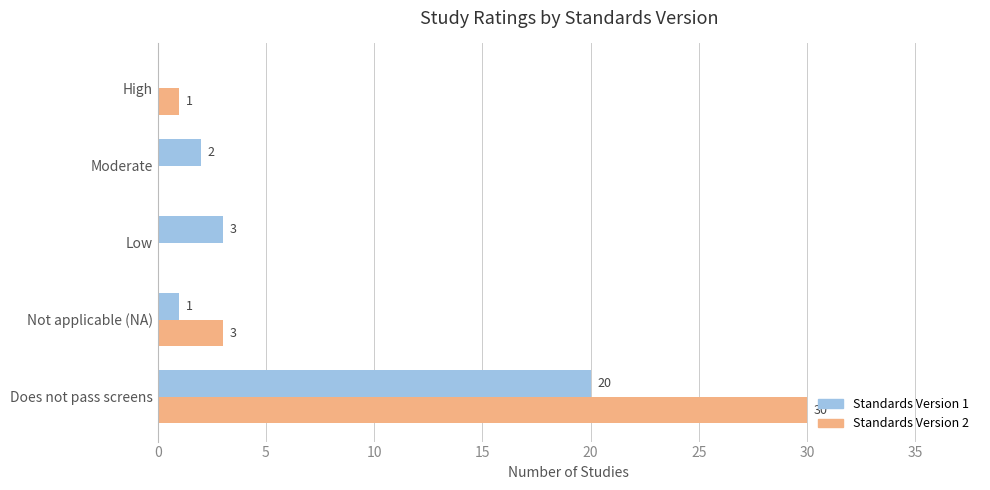

What is the sum of all Standards Version 2 values?

34